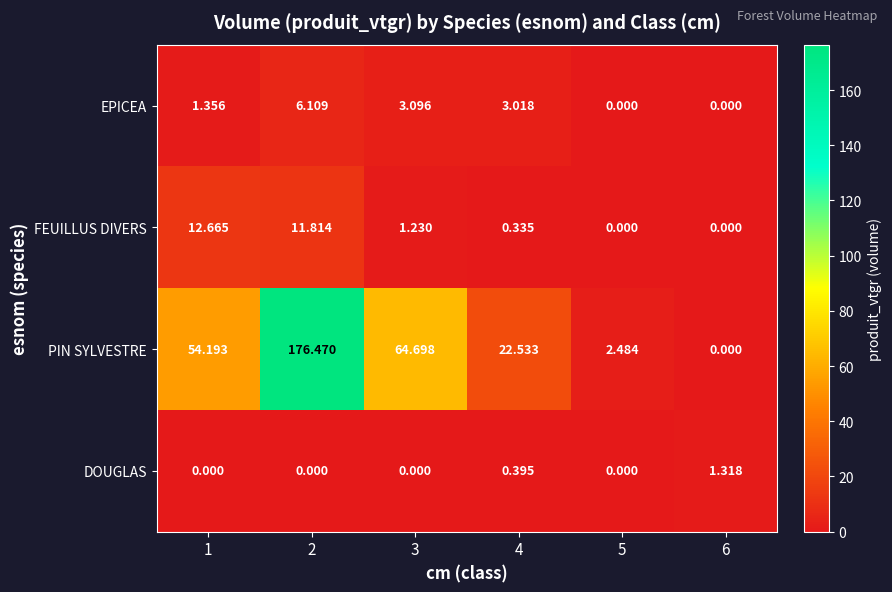

Which series has the largest range (max minus min)?

PIN SYLVESTRE